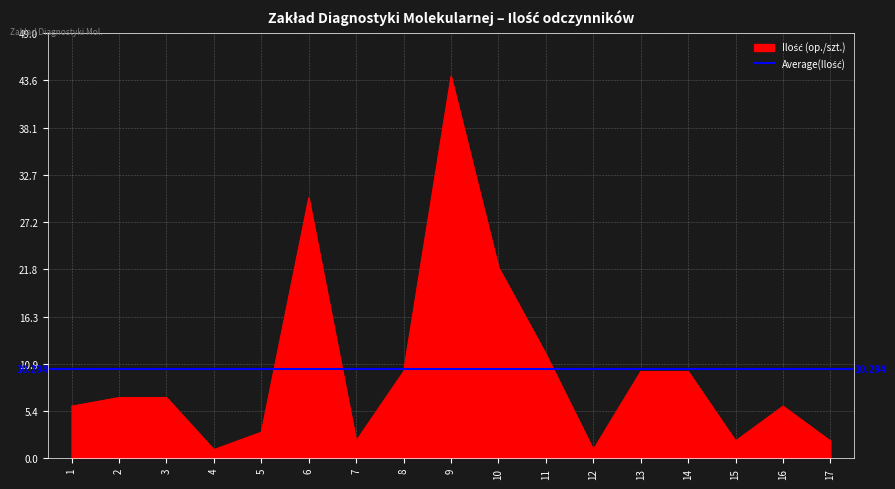

Between 8 and 2, which is larger?

8